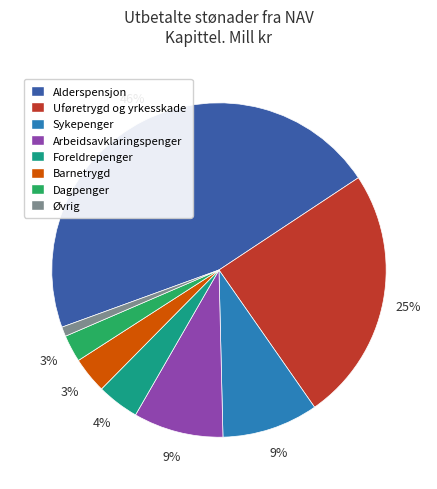

How many segments does this pie chart have?

8